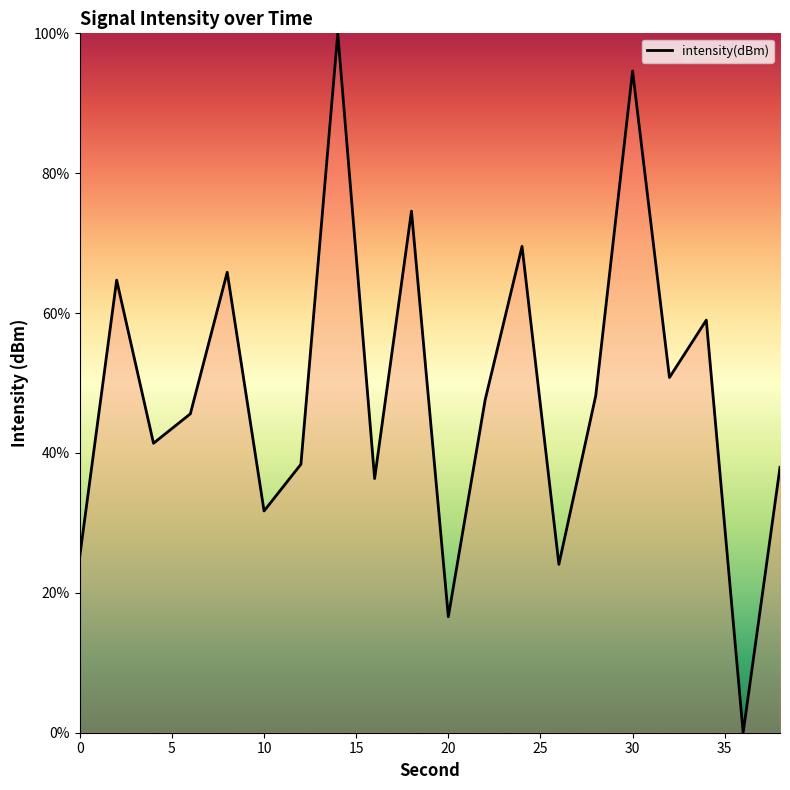

What is the difference between the maximum and minimum values?

100.0